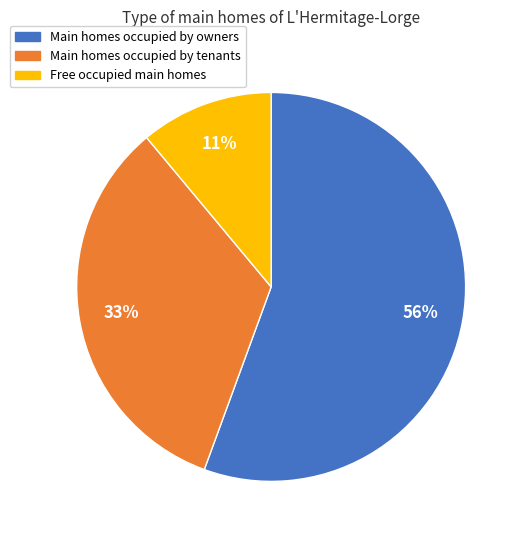

Is it true that Main homes occupied by owners is 70% of the pie?

False